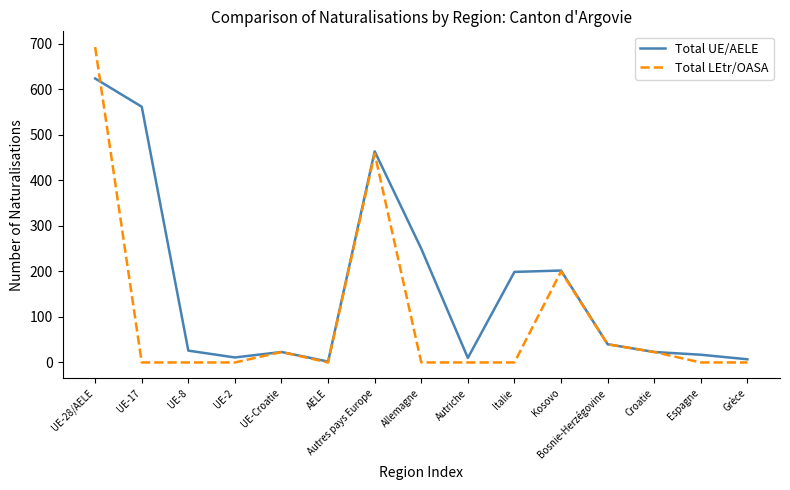

At which category does the chart reach its peak across all series?

UE-28/AELE